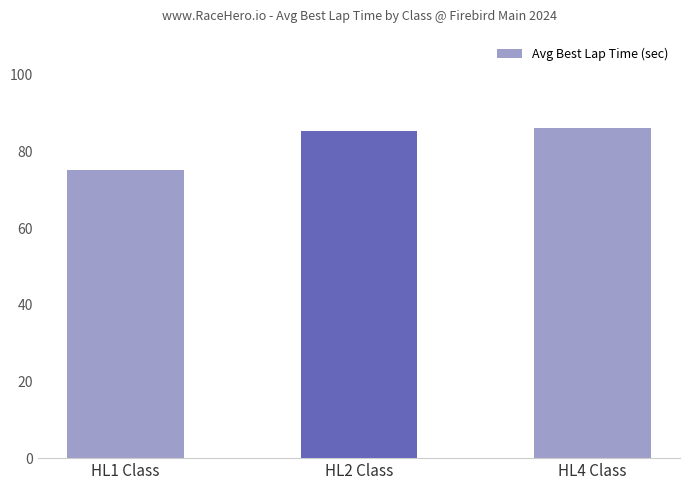

Reading left to right, list all the values displayed in this chart.

HL1 Class=75.1	HL2 Class=85.3	HL4 Class=86.2